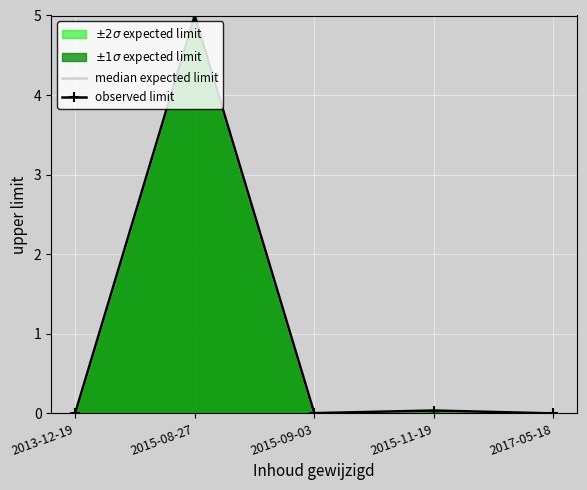

Is the value of observed limit at 2017-05-18 greater than the value of median expected limit at 2015-09-03?

No